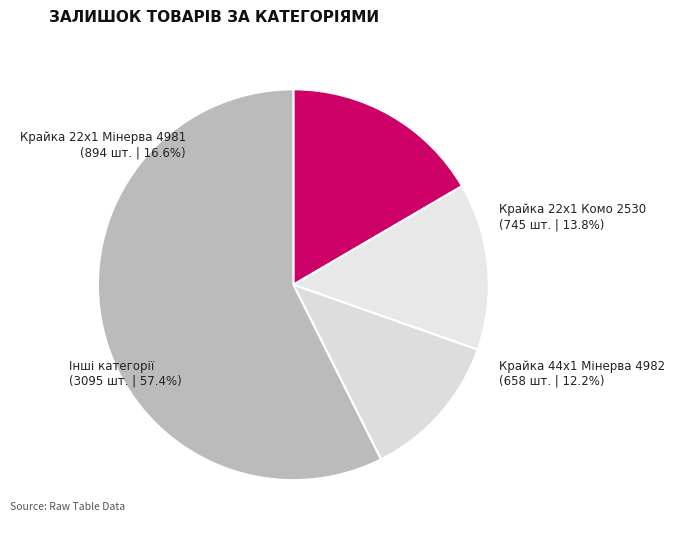

Does Крайка 44x1 Мінерва 4982 represent more than half of the total?

No